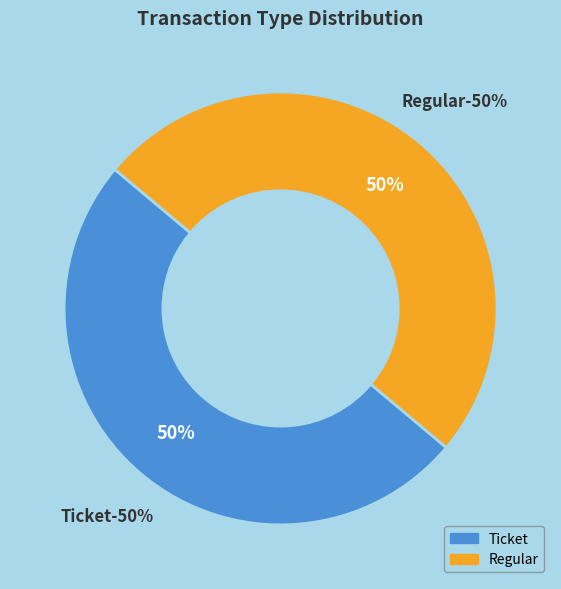

Which has a higher value, Ticket or Ticket?

Ticket